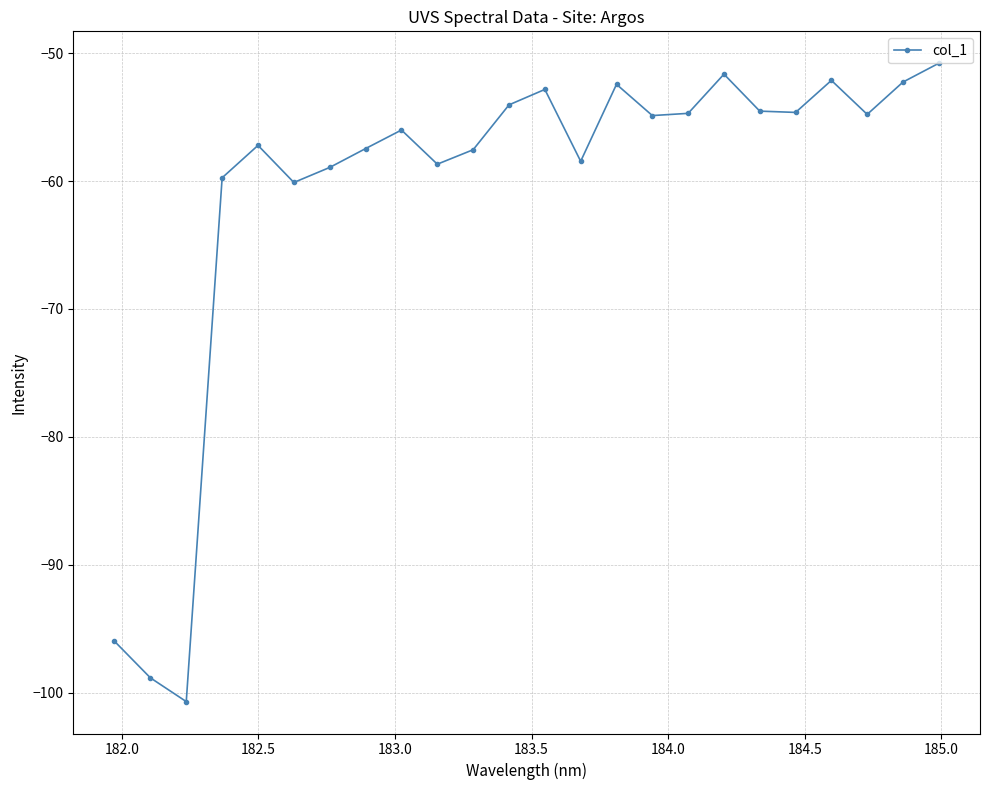

What is the average value?

-60.8